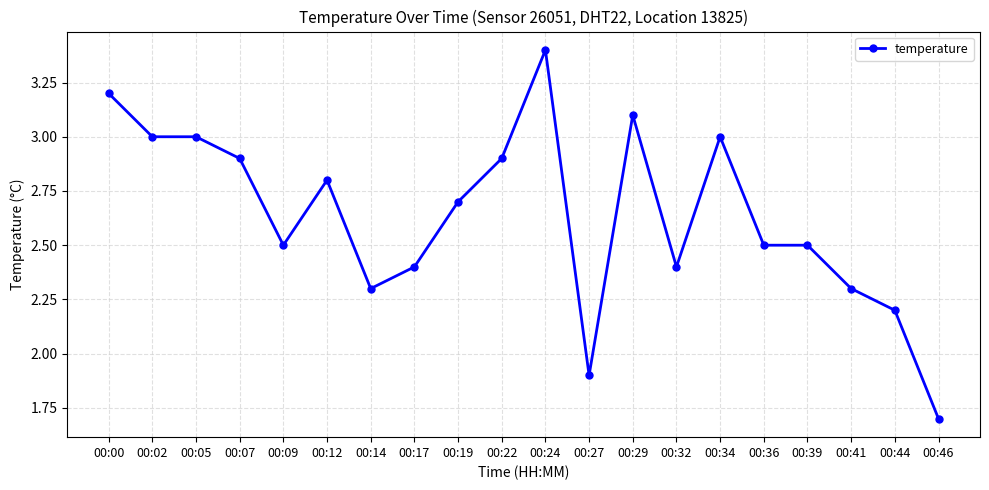

Which has a higher value, 00:27 or 00:29?

00:29